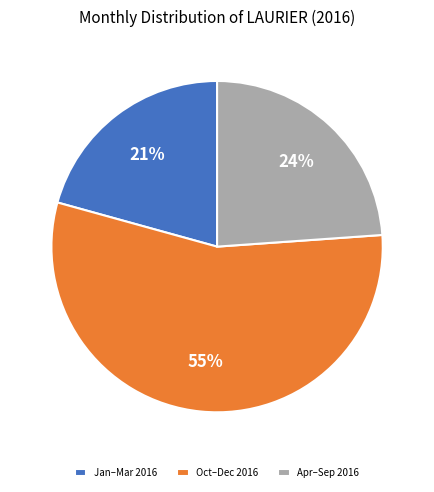

To the nearest percent, what portion does Oct–Dec 2016 represent?

55%